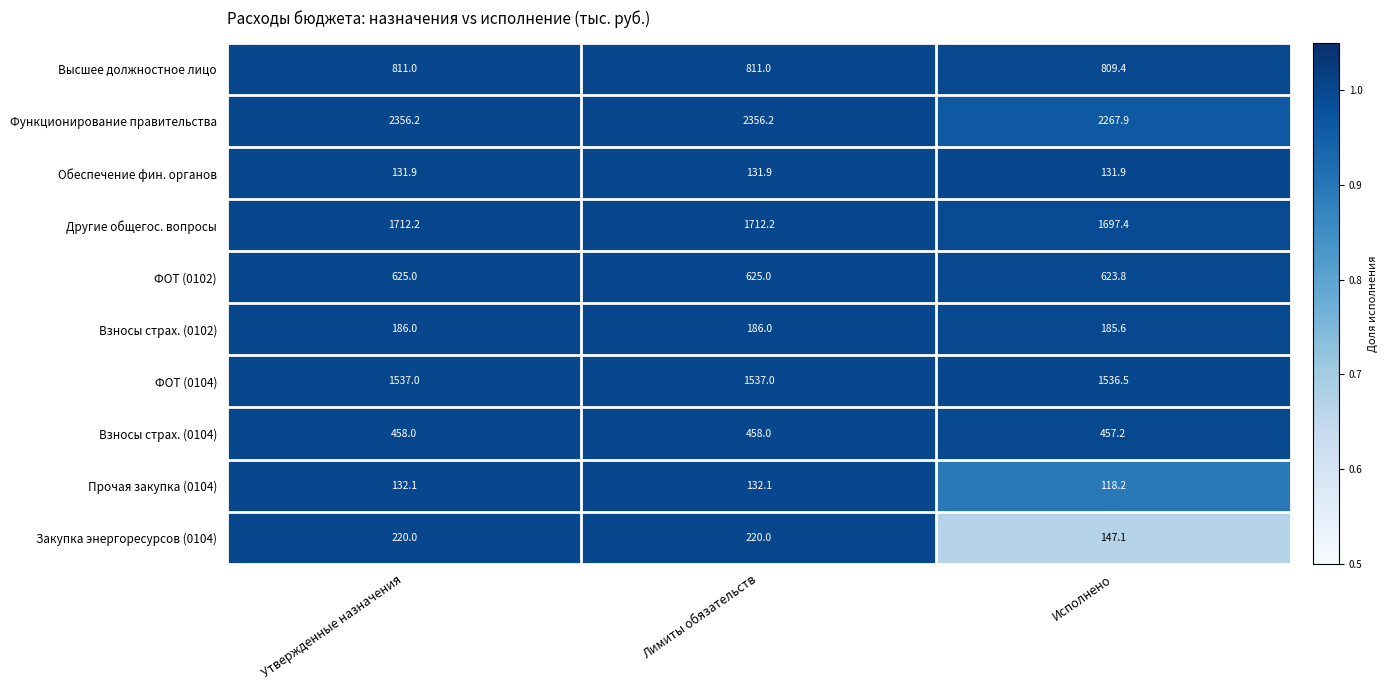

The value of Закупка энергоресурсов (0104) at Лимиты обязательств is 220.0. True or false?

True